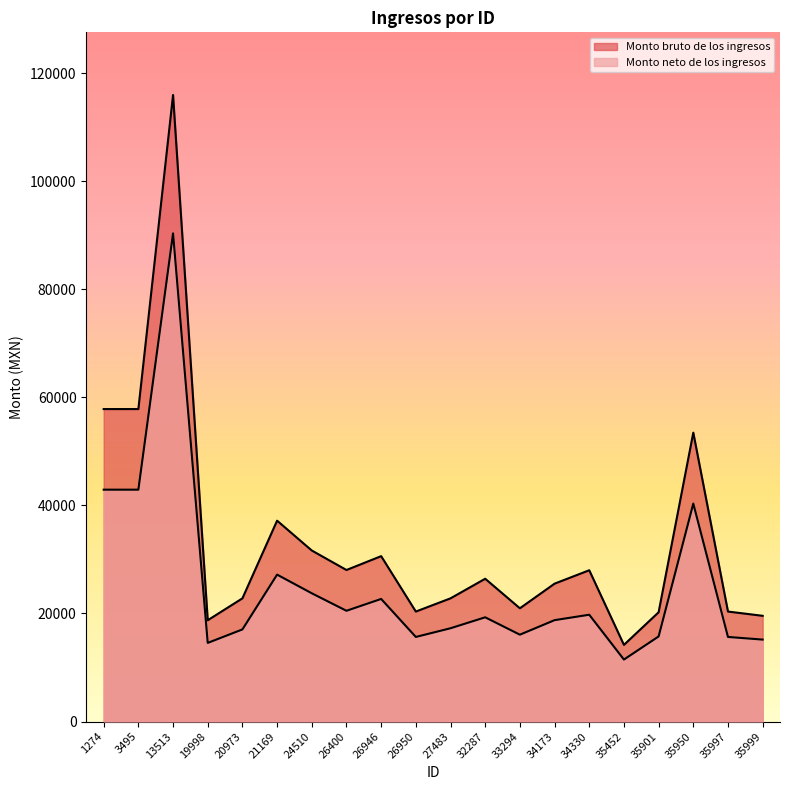

What is the difference between the maximum and minimum values in the Monto neto de los ingresos series?

78866.1